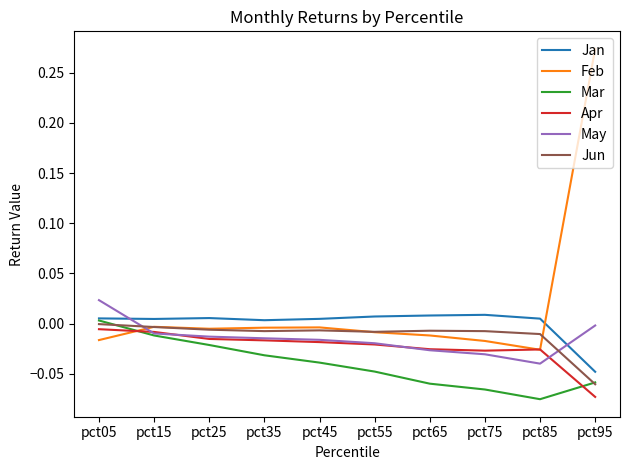

At how many categories does at least one series exceed 0?

10